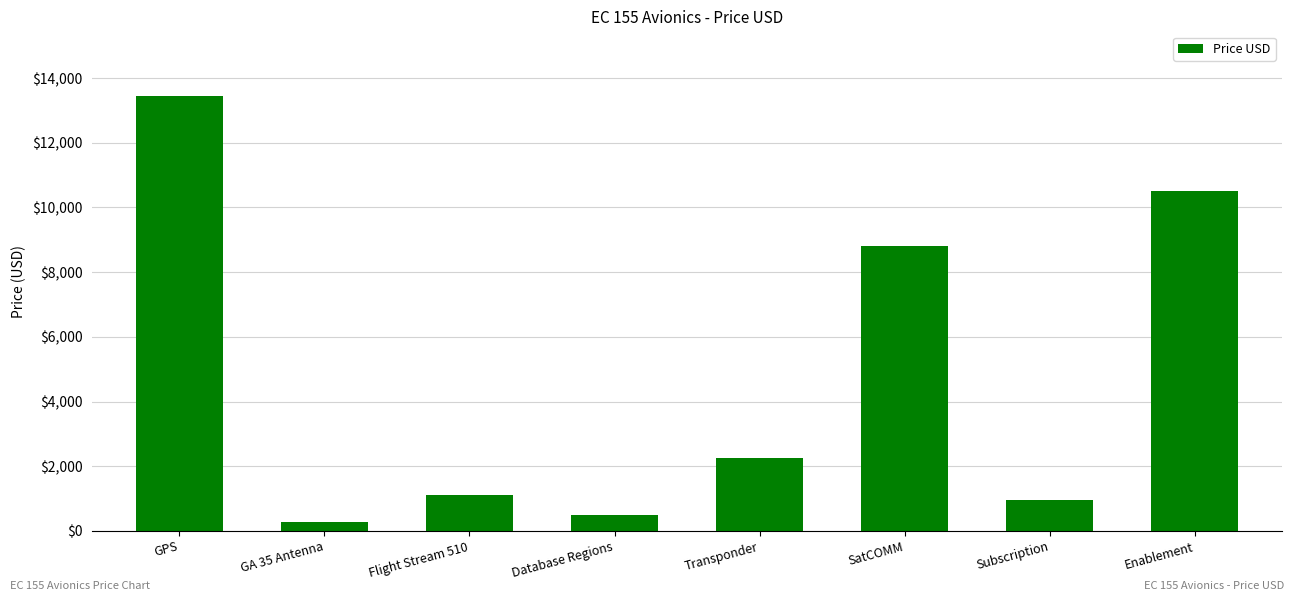

At which label is the value closest to 6847?

SatCOMM